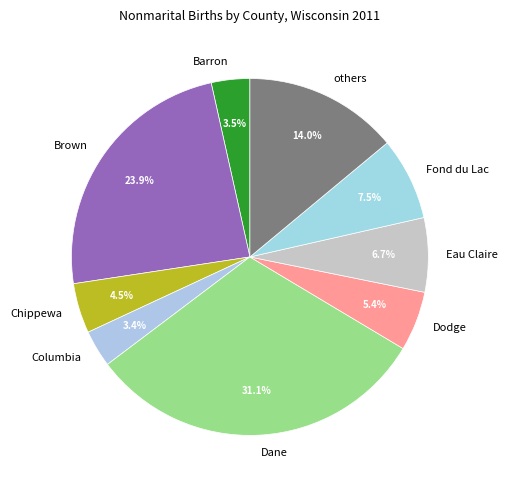

Approximately how many times larger is the value at others compared to Brown?

0.6